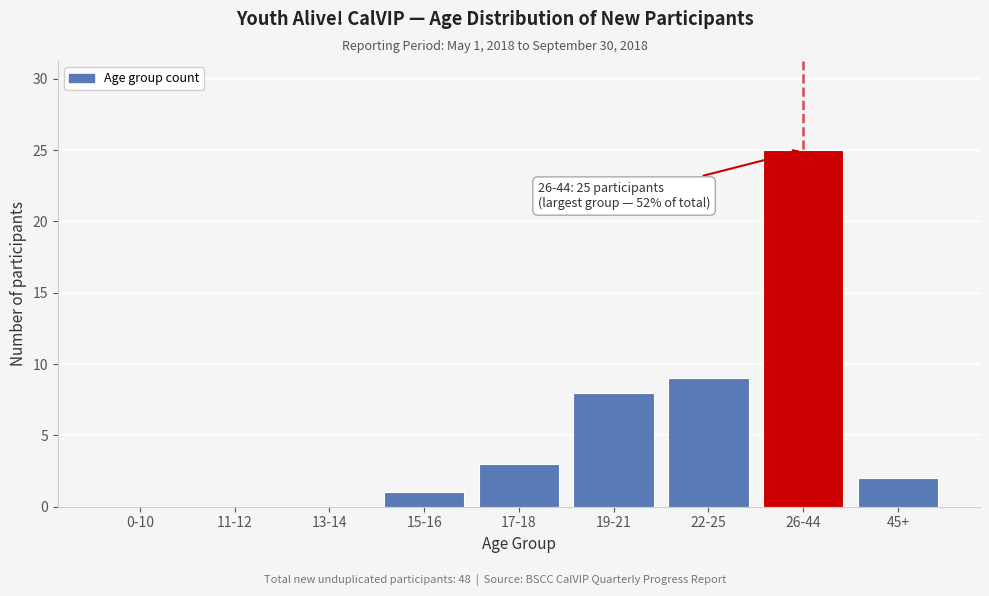

Reading right to left, what are all the values shown in this chart?

45+=2	26-44=25	22-25=9	19-21=8	17-18=3	15-16=1	13-14=0	11-12=0	0-10=0